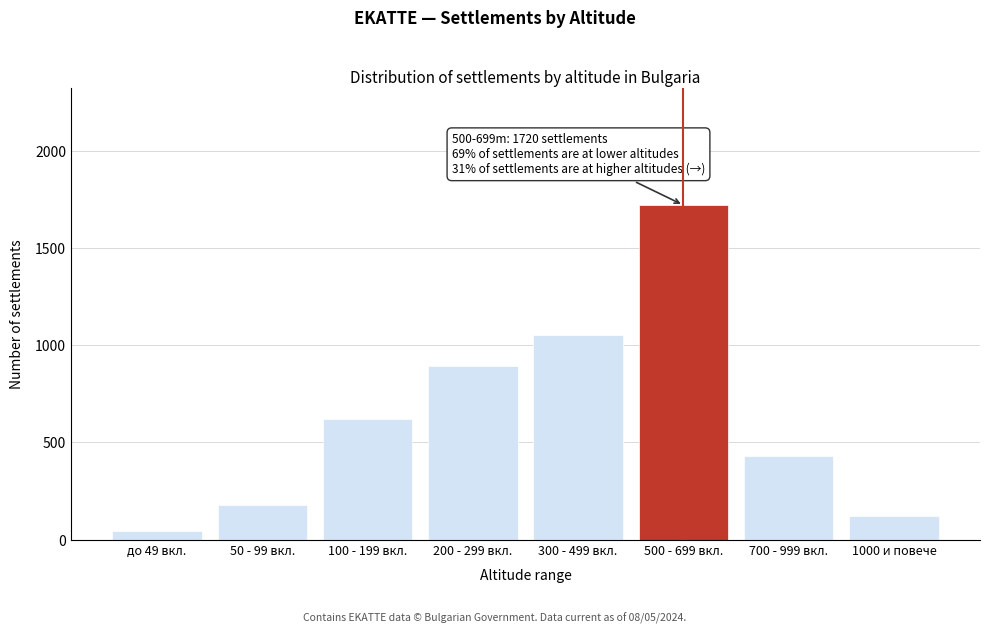

Reading left to right, list all the values displayed in this chart.

до 49 вкл.=45	50 - 99 вкл.=180	100 - 199 вкл.=620	200 - 299 вкл.=890	300 - 499 вкл.=1050	500 - 699 вкл.=1720	700 - 999 вкл.=430	1000 и повече=120